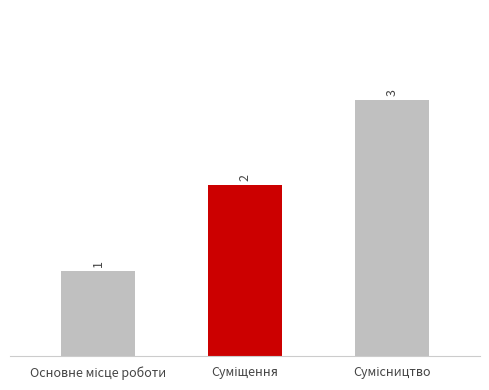

What is the value of the 3rd bar from the left?

3